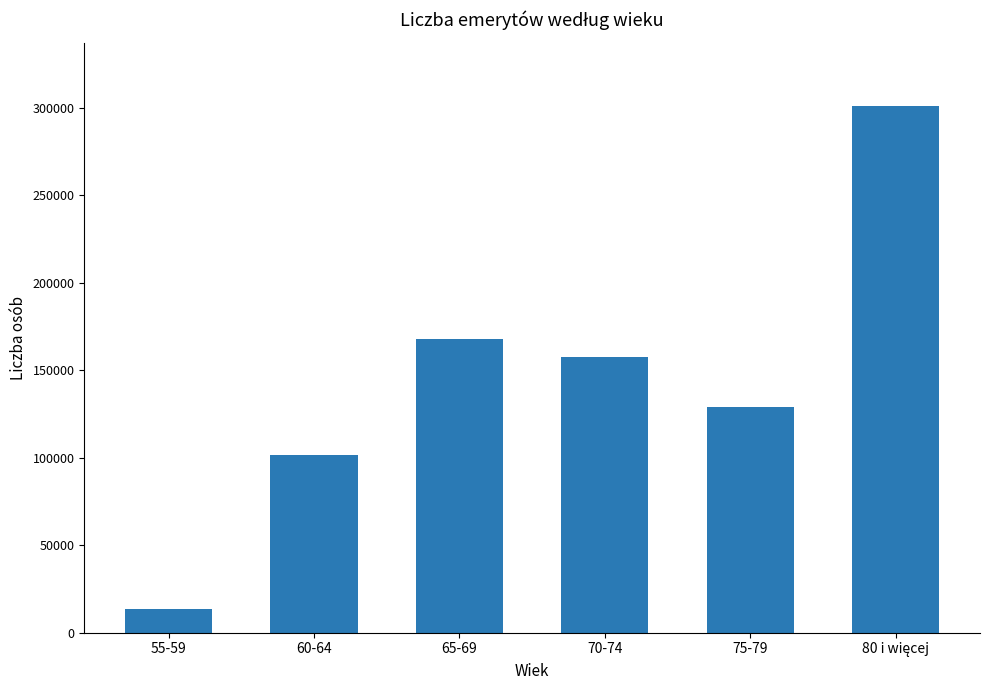

What is the label of the 5th bar from the right?

60-64